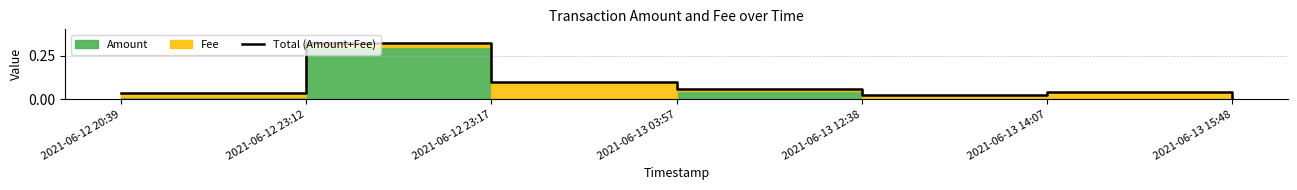

What is the greatest value displayed?

0.3